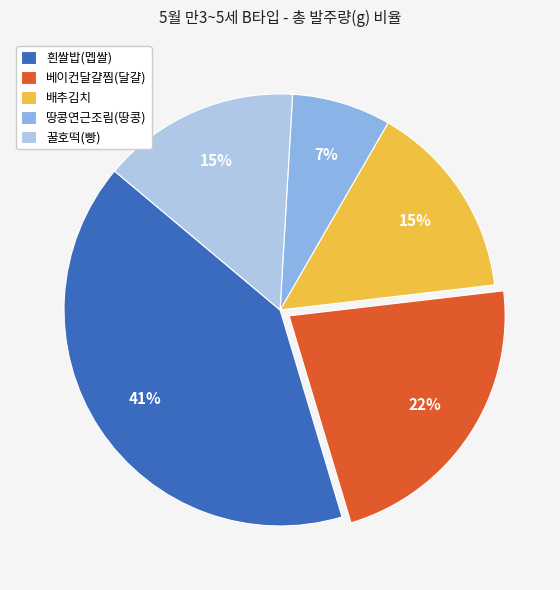

The 배추김치 slice represents 3% of the pie. True or false?

False